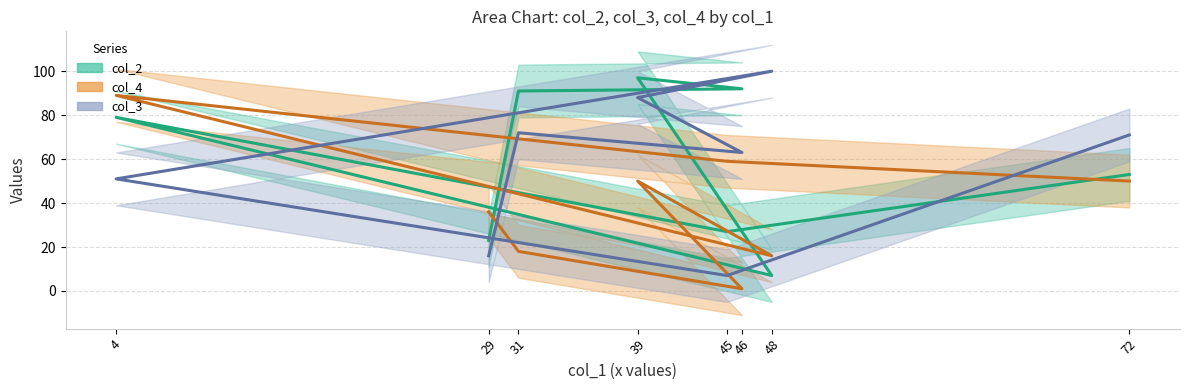

How many data points in col_2_line are above 79?

3